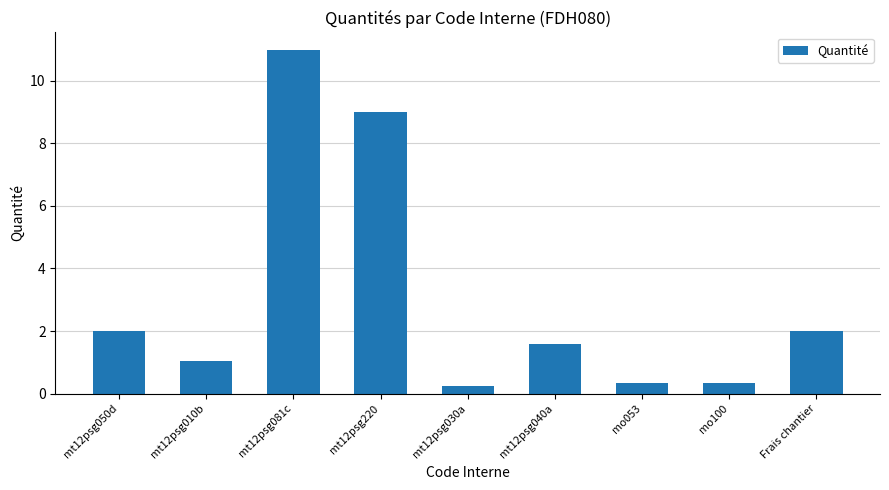

Which has a higher value, mo053 or mt12psg040a?

mt12psg040a